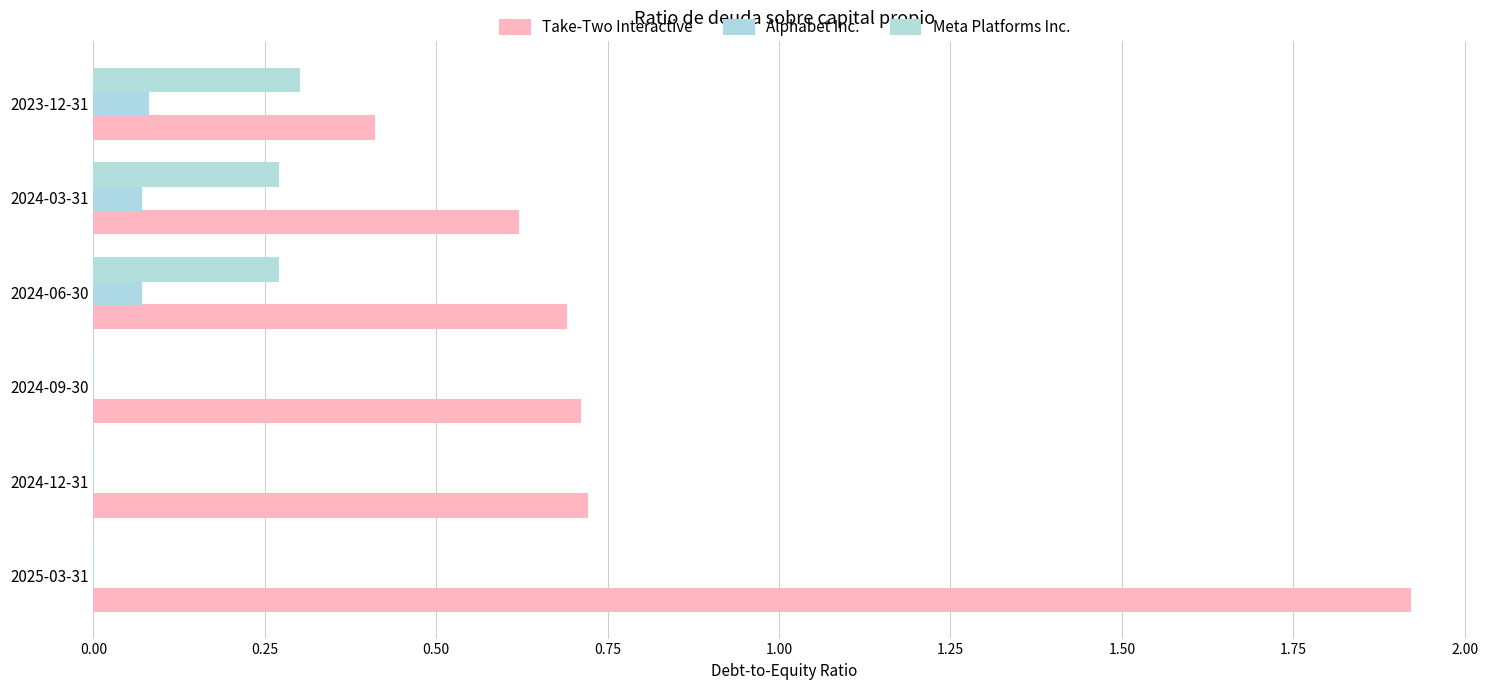

Reading right to left, extract all data points from this chart.

Take-Two Interactive: 1.25=0.4	1.00=0.6	0.75=0.7	0.50=0.7	0.25=0.7	0.00=1.9
Alphabet Inc.: 1.25=0.1	1.00=0.1	0.75=0.1	0.50=0.0	0.25=0.0	0.00=0.0
Meta Platforms Inc.: 1.25=0.3	1.00=0.3	0.75=0.3	0.50=0.0	0.25=0.0	0.00=0.0